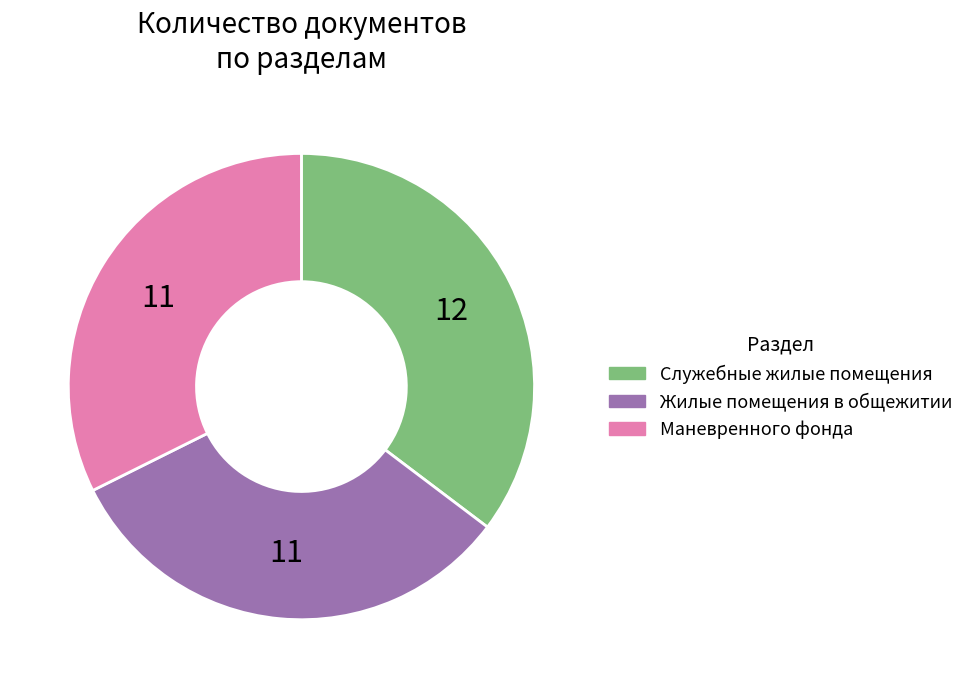

Is there any slice that represents more than half of the pie?

No